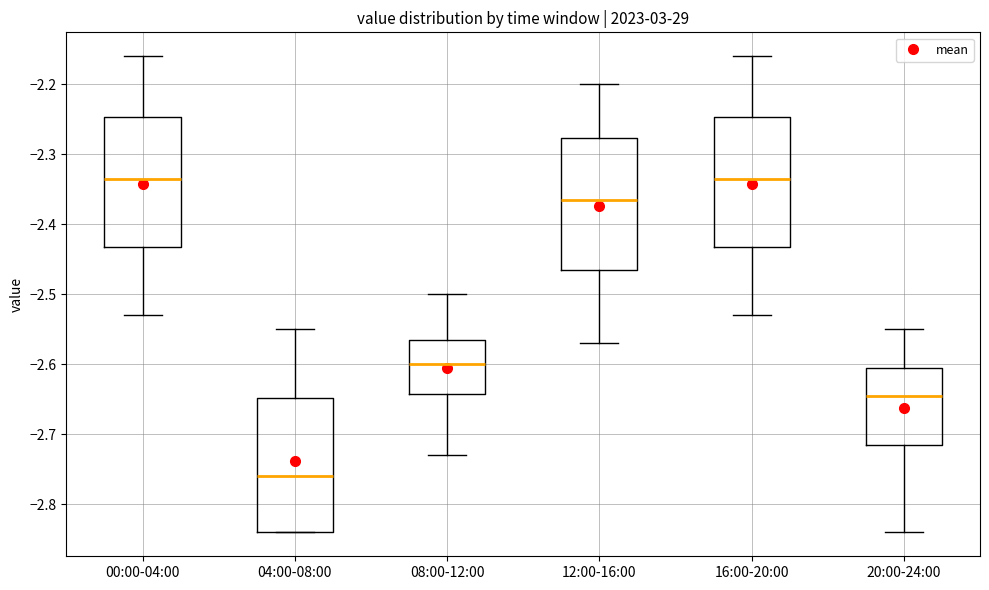

Where does the lower whisker of the box for 16:00-20:00 end on the y-axis? The values are not printed on the chart, so give them approximately, as read against the axis.

-2.53